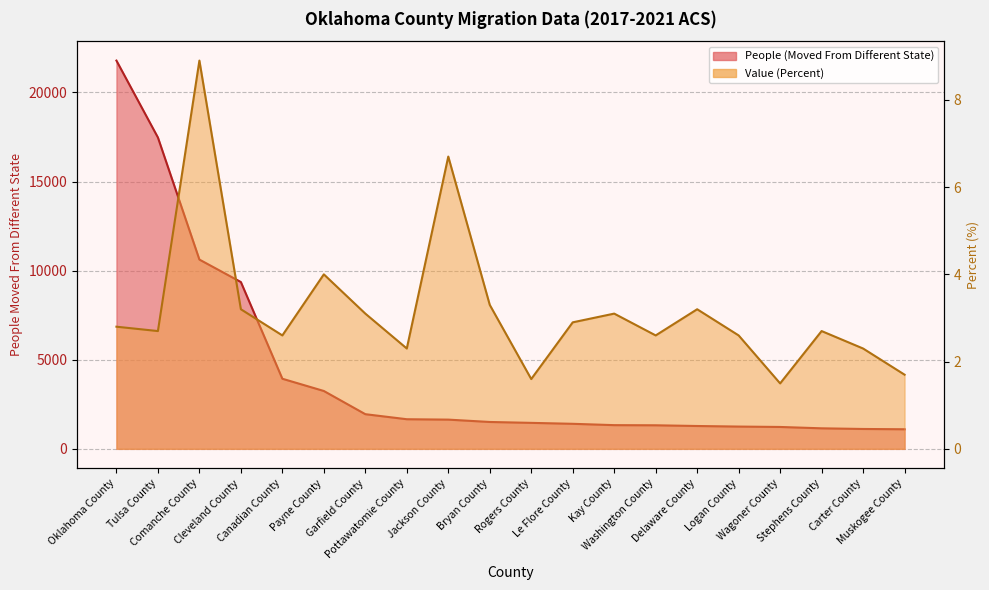

At which label does People (Moved From Different State) first exceed 1508?

Oklahoma County